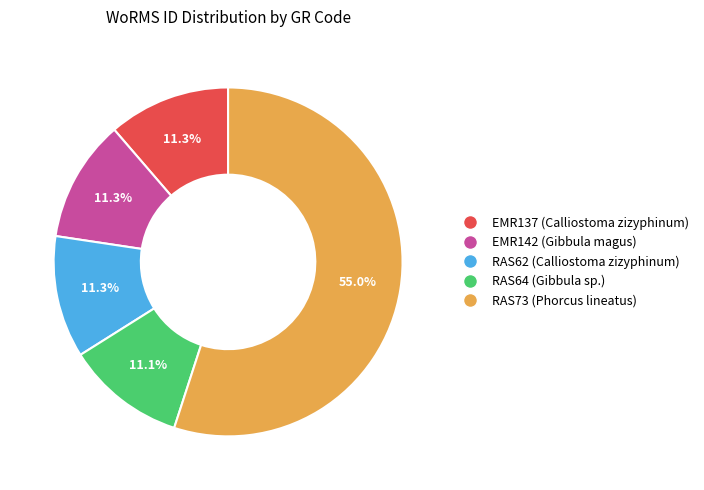

True or false: RAS73 (Phorcus lineatus) accounts for 55% of the total.

True